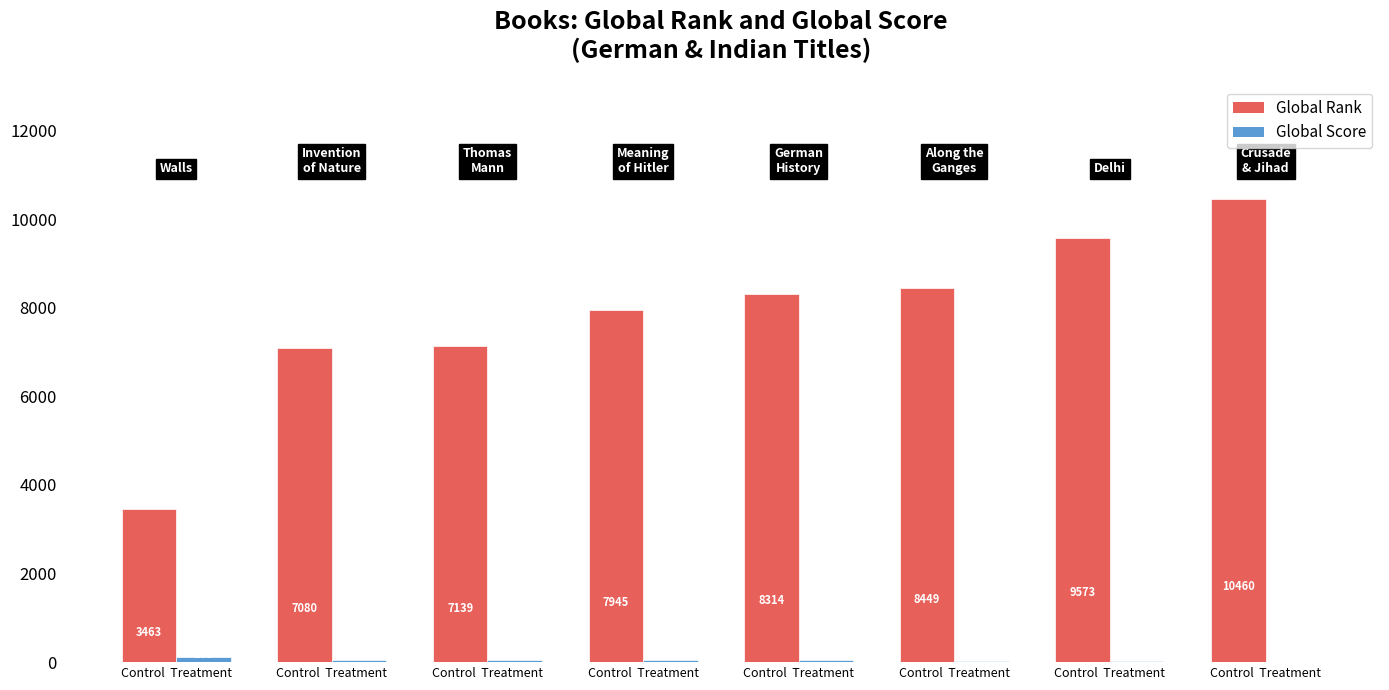

What is the highest value of the Global Rank series?

10460